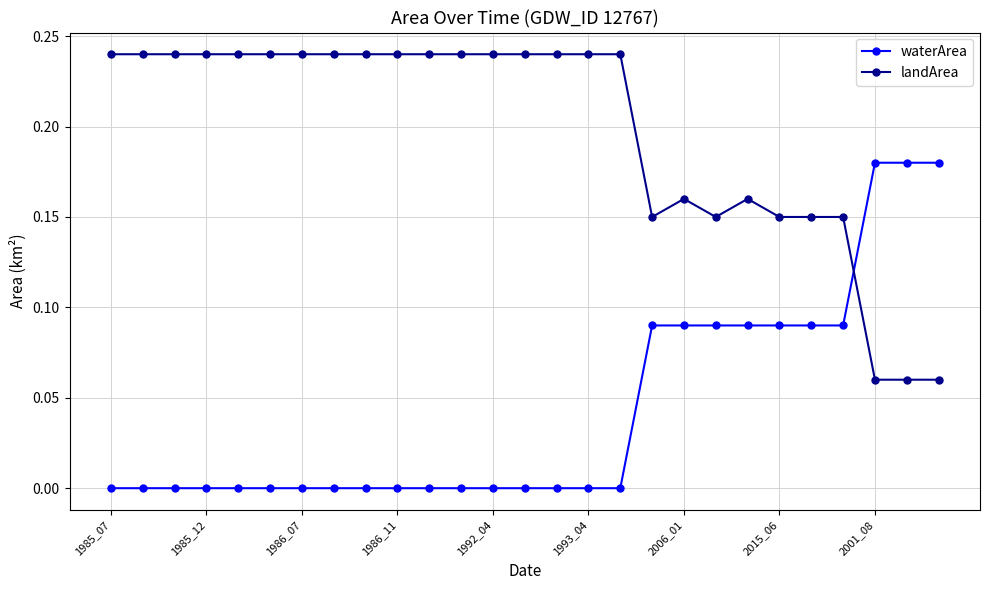

List the series in order of their overall mean, highest first.

landArea, waterArea